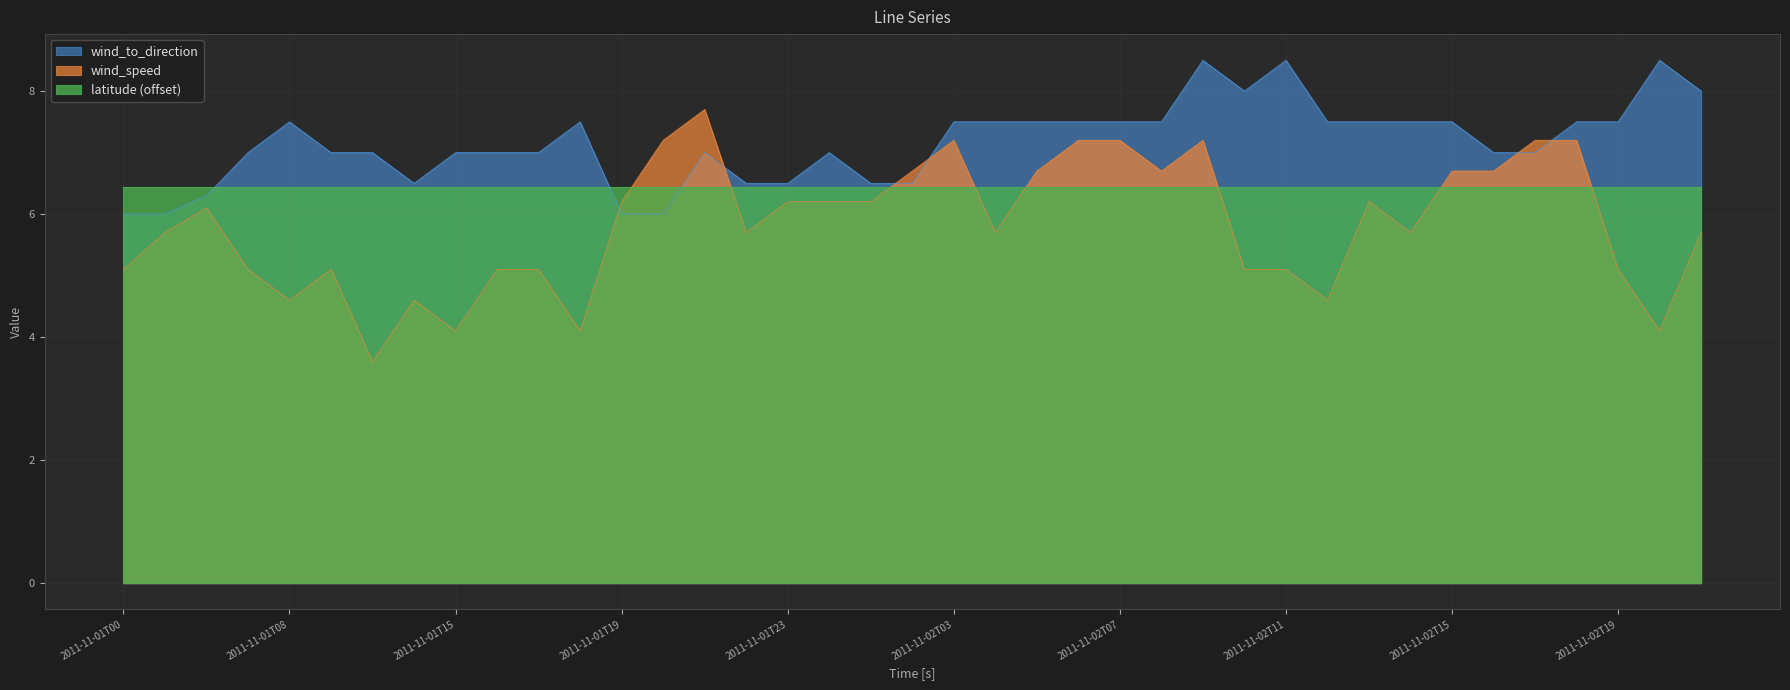

What is the smallest value displayed?

3.6